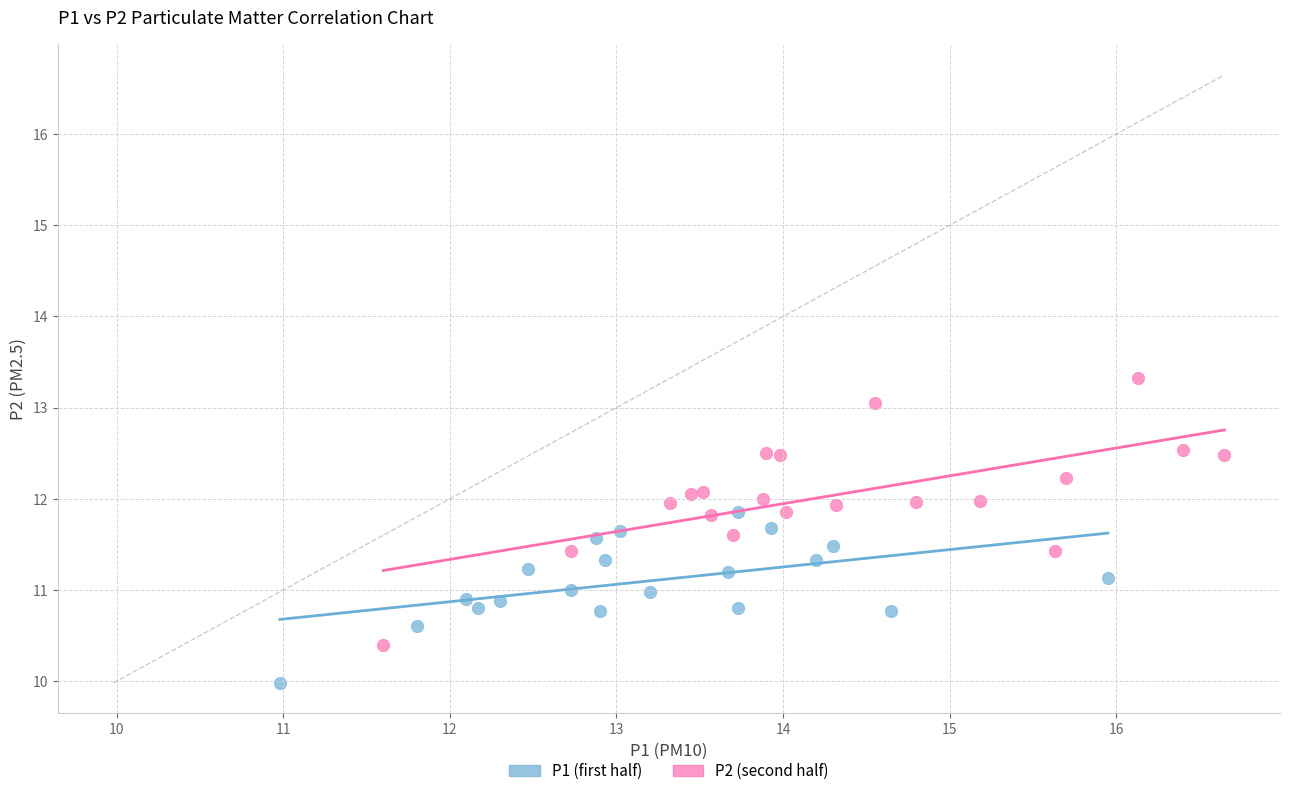

Which series reaches the maximum Y coordinate?

P2 (second half)